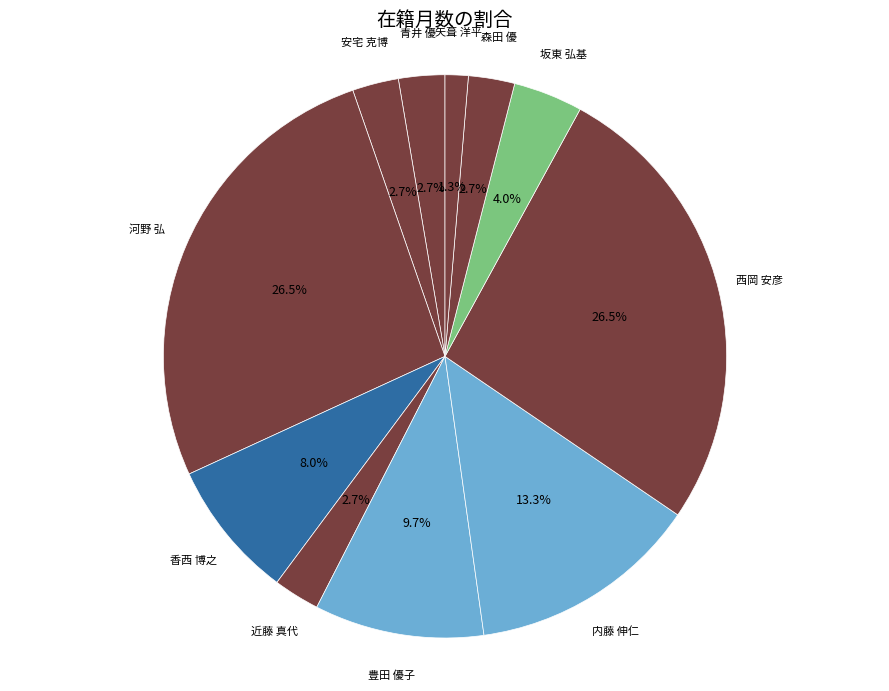

Is there any slice that represents more than half of the pie?

No